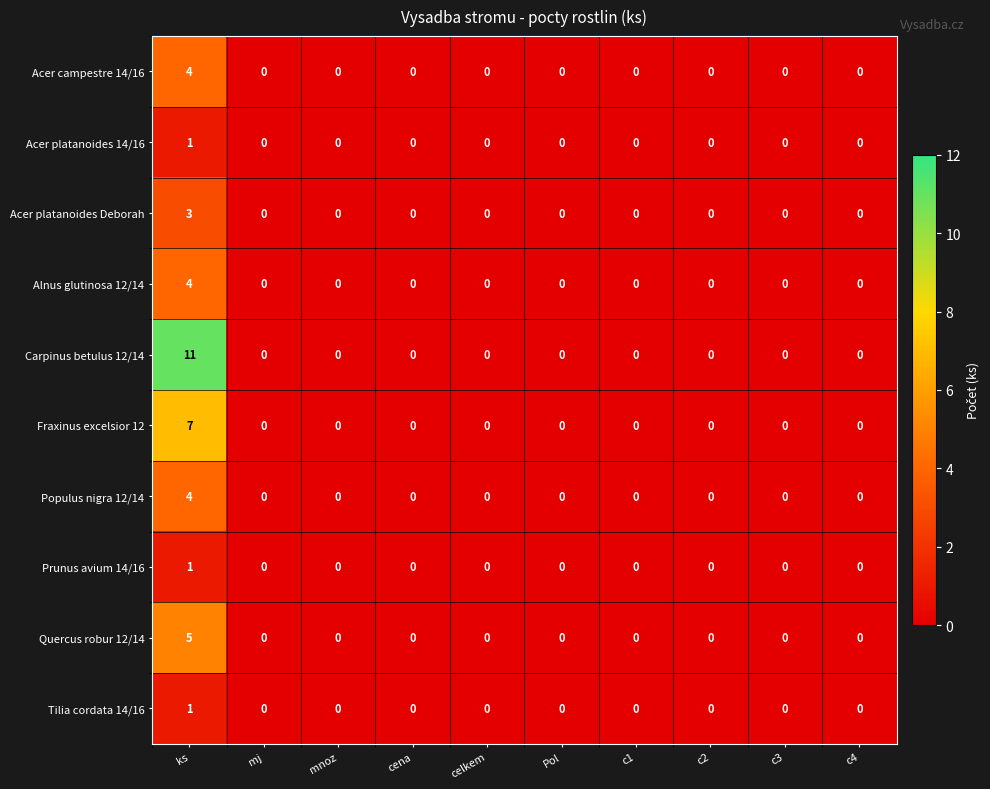

Which series has the largest total across all categories?

Carpinus betulus 12/14